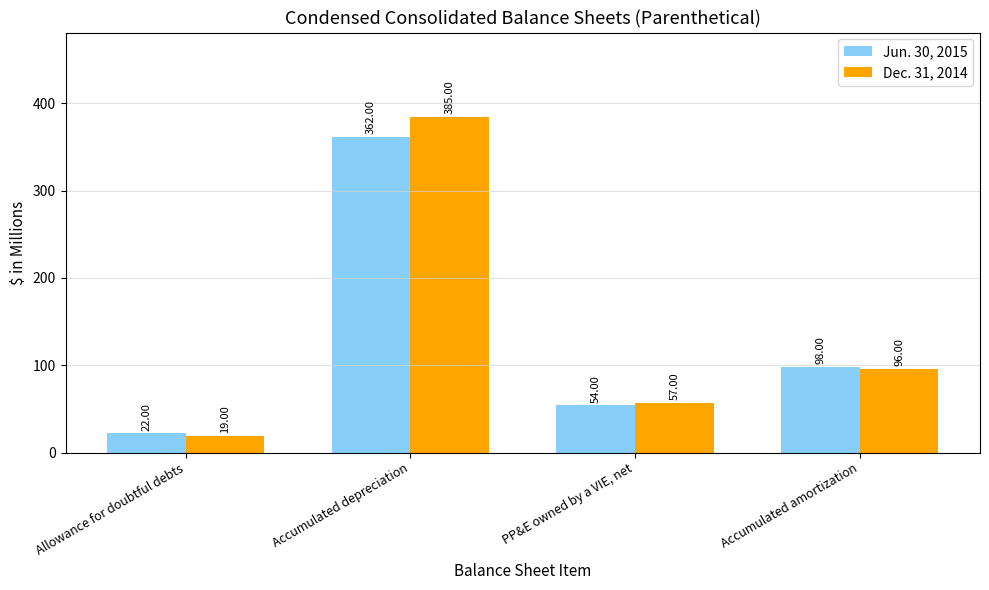

What are all the series names shown in the legend?

Jun. 30, 2015, Dec. 31, 2014